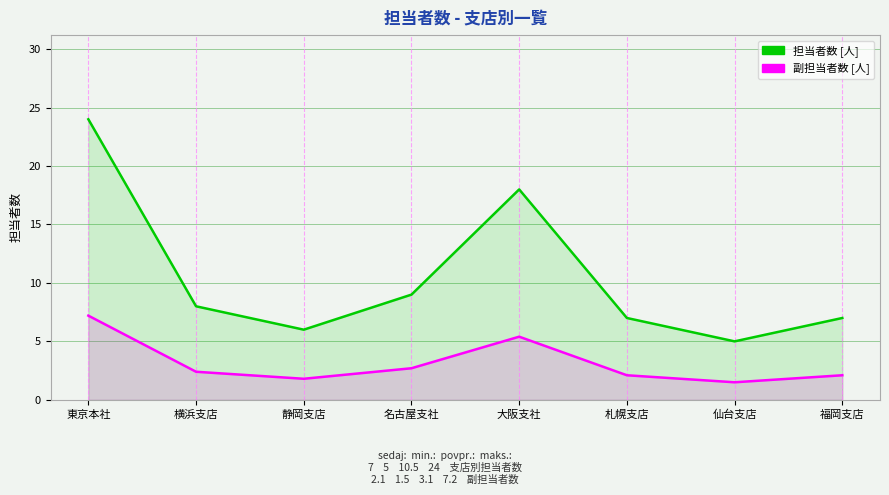

True or false: 担当者数 [人] and 副担当者数 [人] cross at least once.

False